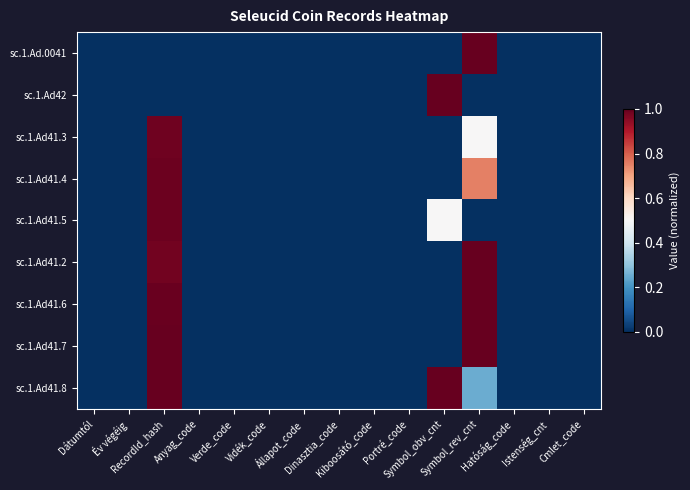

Reading left to right, extract all data points from this chart.

sc.1.Ad.0041: Dátumtól=0.0	Év végéig=0.0	RecordId_hash=0.0	Anyag_code=0.0	Verde_code=0.0	Vidék_code=0.0	Állapot_code=0.0	Dinasztia_code=0.0	Kiboosátó_code=0.0	Portré_code=0.0	Symbol_obv_cnt=0.0	Symbol_rev_cnt=1.0	Hatóság_code=0.0	Istenség_cnt=0.0	Cmlet_code=0.0
sc.1.Ad42: Dátumtól=0.0	Év végéig=0.0	RecordId_hash=0.0	Anyag_code=0.0	Verde_code=0.0	Vidék_code=0.0	Állapot_code=0.0	Dinasztia_code=0.0	Kiboosátó_code=0.0	Portré_code=0.0	Symbol_obv_cnt=1.0	Symbol_rev_cnt=0.0	Hatóság_code=0.0	Istenség_cnt=0.0	Cmlet_code=0.0
sc.1.Ad41.3: Dátumtól=0.0	Év végéig=0.0	RecordId_hash=1.0	Anyag_code=0.0	Verde_code=0.0	Vidék_code=0.0	Állapot_code=0.0	Dinasztia_code=0.0	Kiboosátó_code=0.0	Portré_code=0.0	Symbol_obv_cnt=0.0	Symbol_rev_cnt=0.5	Hatóság_code=0.0	Istenség_cnt=0.0	Cmlet_code=0.0
sc.1.Ad41.4: Dátumtól=0.0	Év végéig=0.0	RecordId_hash=1.0	Anyag_code=0.0	Verde_code=0.0	Vidék_code=0.0	Állapot_code=0.0	Dinasztia_code=0.0	Kiboosátó_code=0.0	Portré_code=0.0	Symbol_obv_cnt=0.0	Symbol_rev_cnt=0.8	Hatóság_code=0.0	Istenség_cnt=0.0	Cmlet_code=0.0
sc.1.Ad41.5: Dátumtól=0.0	Év végéig=0.0	RecordId_hash=1.0	Anyag_code=0.0	Verde_code=0.0	Vidék_code=0.0	Állapot_code=0.0	Dinasztia_code=0.0	Kiboosátó_code=0.0	Portré_code=0.0	Symbol_obv_cnt=0.5	Symbol_rev_cnt=0.0	Hatóság_code=0.0	Istenség_cnt=0.0	Cmlet_code=0.0
sc.1.Ad41.2: Dátumtól=0.0	Év végéig=0.0	RecordId_hash=1.0	Anyag_code=0.0	Verde_code=0.0	Vidék_code=0.0	Állapot_code=0.0	Dinasztia_code=0.0	Kiboosátó_code=0.0	Portré_code=0.0	Symbol_obv_cnt=0.0	Symbol_rev_cnt=1.0	Hatóság_code=0.0	Istenség_cnt=0.0	Cmlet_code=0.0
sc.1.Ad41.6: Dátumtól=0.0	Év végéig=0.0	RecordId_hash=1.0	Anyag_code=0.0	Verde_code=0.0	Vidék_code=0.0	Állapot_code=0.0	Dinasztia_code=0.0	Kiboosátó_code=0.0	Portré_code=0.0	Symbol_obv_cnt=0.0	Symbol_rev_cnt=1.0	Hatóság_code=0.0	Istenség_cnt=0.0	Cmlet_code=0.0
sc.1.Ad41.7: Dátumtól=0.0	Év végéig=0.0	RecordId_hash=1.0	Anyag_code=0.0	Verde_code=0.0	Vidék_code=0.0	Állapot_code=0.0	Dinasztia_code=0.0	Kiboosátó_code=0.0	Portré_code=0.0	Symbol_obv_cnt=0.0	Symbol_rev_cnt=1.0	Hatóság_code=0.0	Istenség_cnt=0.0	Cmlet_code=0.0
sc.1.Ad41.8: Dátumtól=0.0	Év végéig=0.0	RecordId_hash=1.0	Anyag_code=0.0	Verde_code=0.0	Vidék_code=0.0	Állapot_code=0.0	Dinasztia_code=0.0	Kiboosátó_code=0.0	Portré_code=0.0	Symbol_obv_cnt=1.0	Symbol_rev_cnt=0.2	Hatóság_code=0.0	Istenség_cnt=0.0	Cmlet_code=0.0